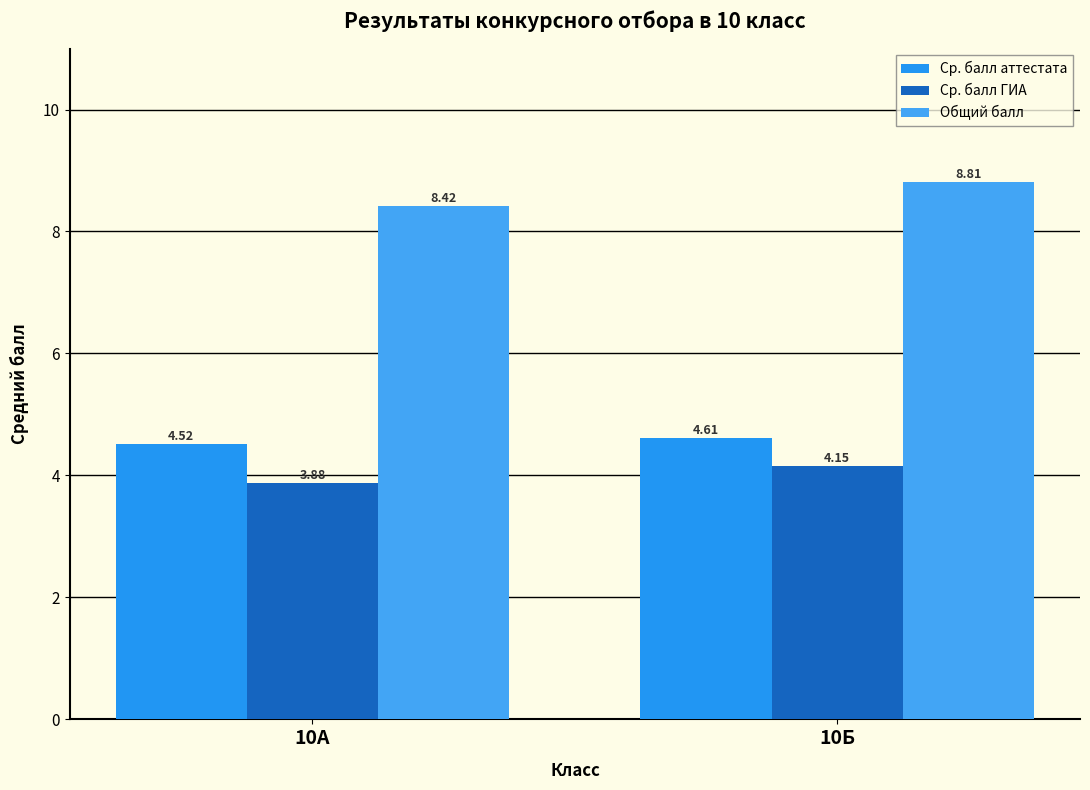

Between 10А and 10Б, which series saw the biggest shift?

Общий балл